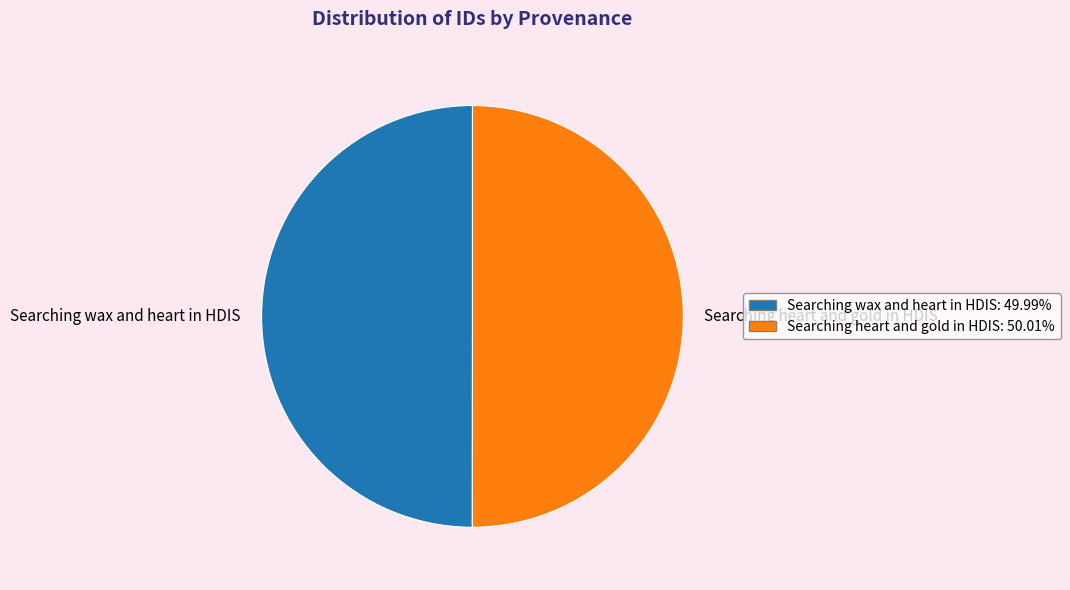

Combined, do Searching wax and heart in HDIS and Searching heart and gold in HDIS account for over 50%?

Yes